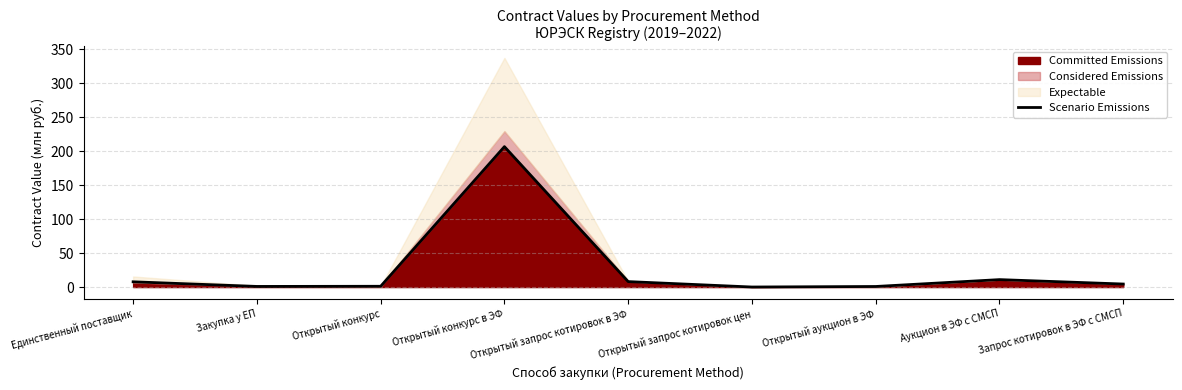

Which category has the lowest value across all series?

Открытый запрос котировок цен